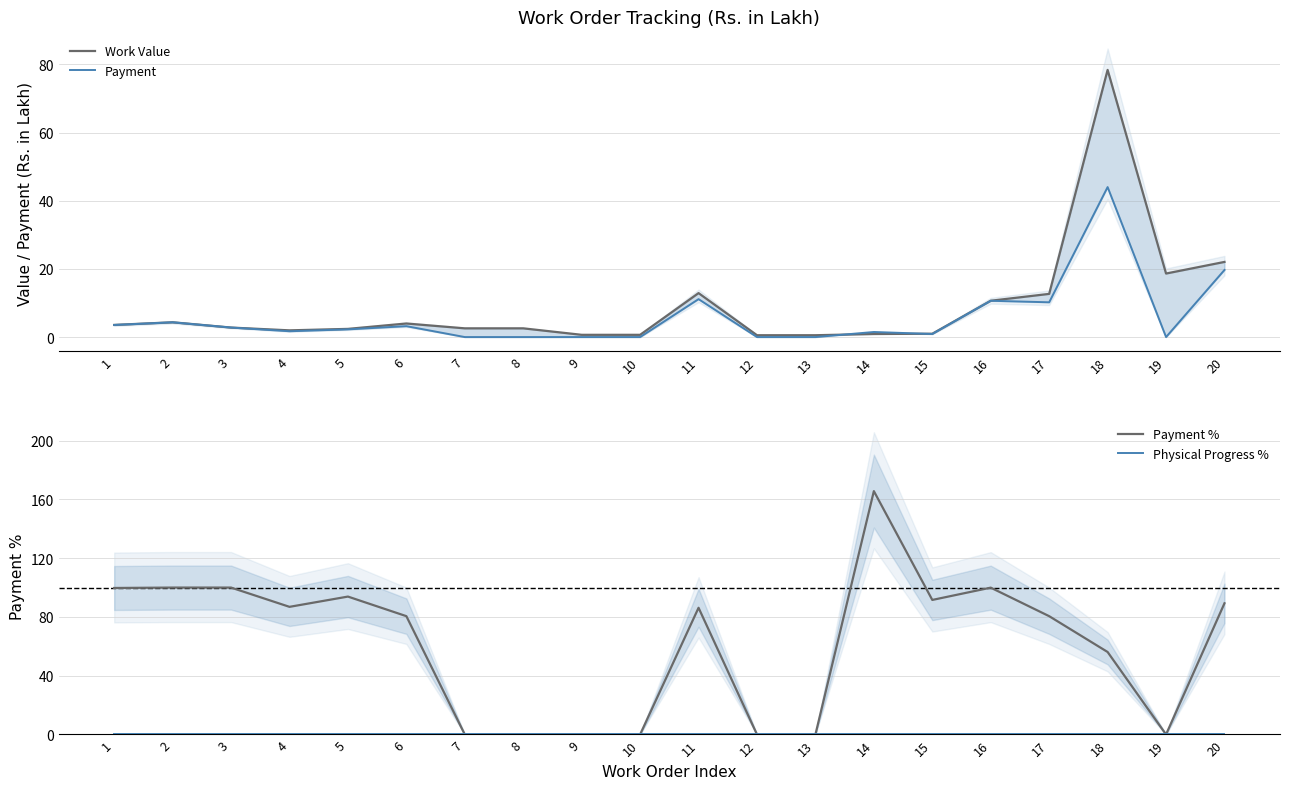

How many lines are shown in the chart?

4